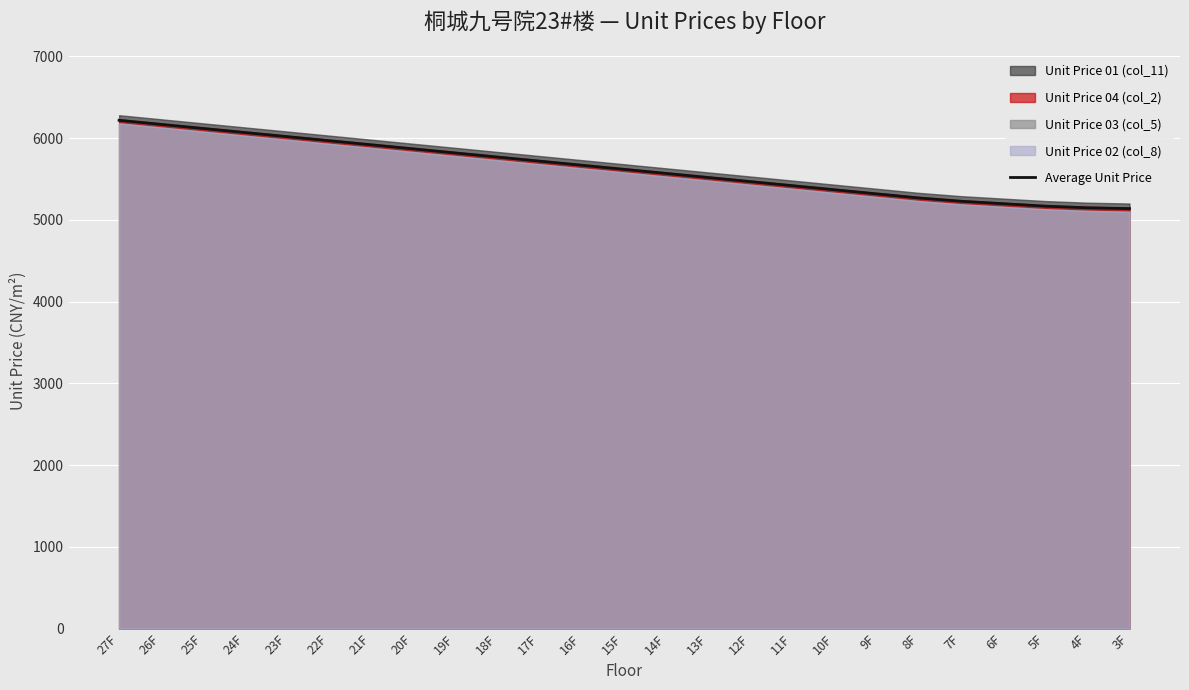

What is the difference between the maximum and minimum values?

1080.0